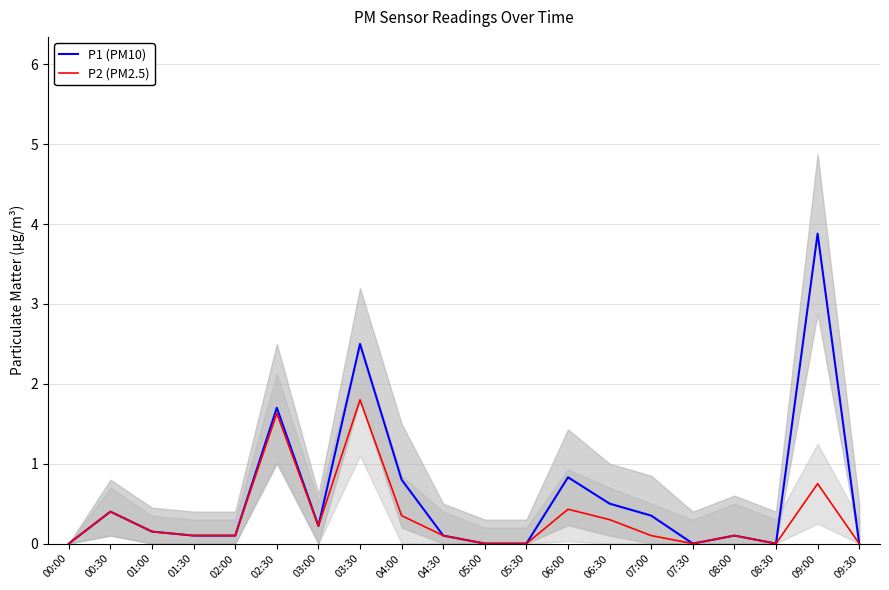

True or false: P1 (PM10) and P2 (PM2.5) cross at least once.

False